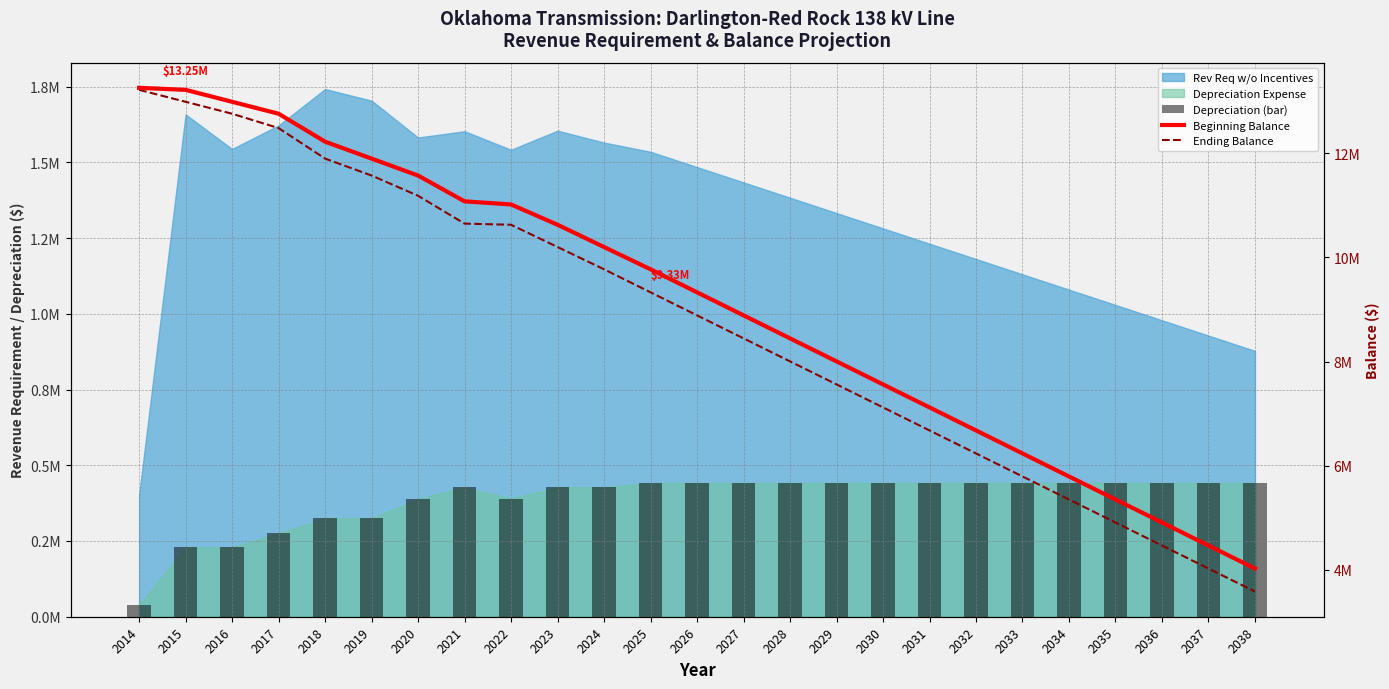

The Ending Balance series shows 4335640.0 at 2021. True or false?

False